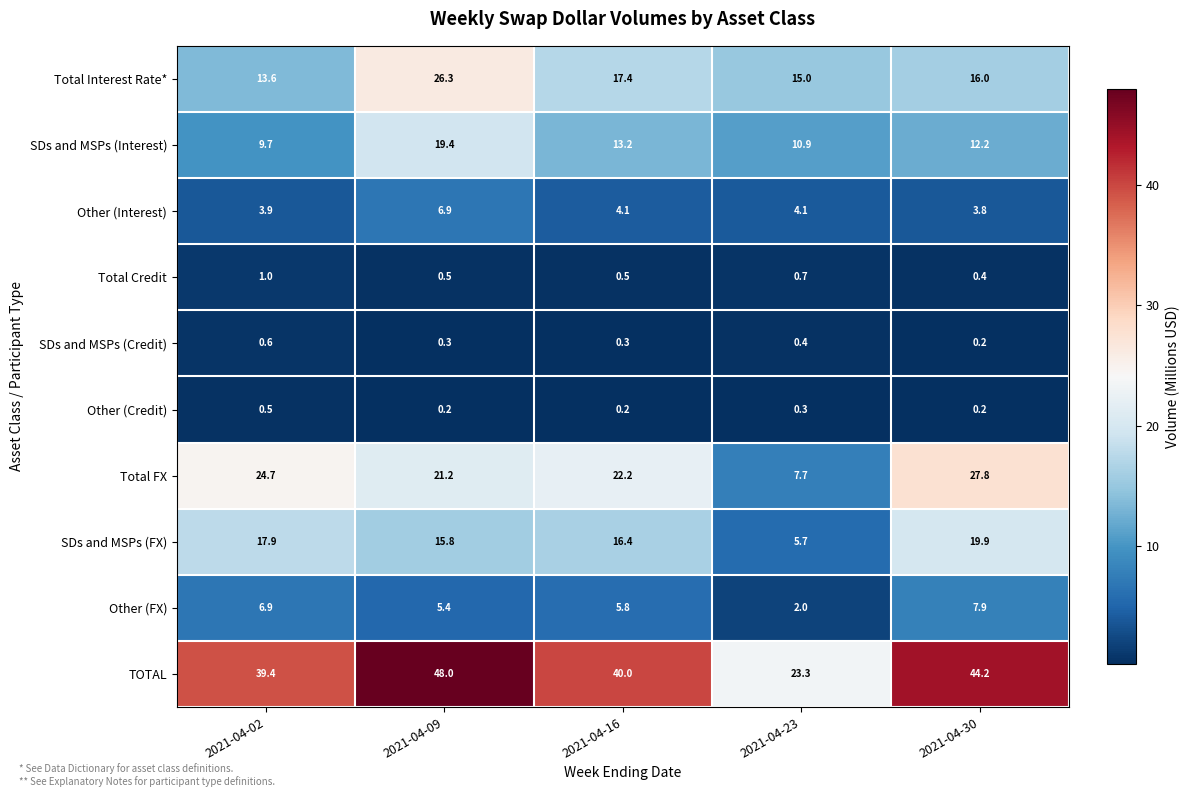

List the labels in order of TOTAL value, smallest first.

2021-04-23, 2021-04-02, 2021-04-16, 2021-04-30, 2021-04-09